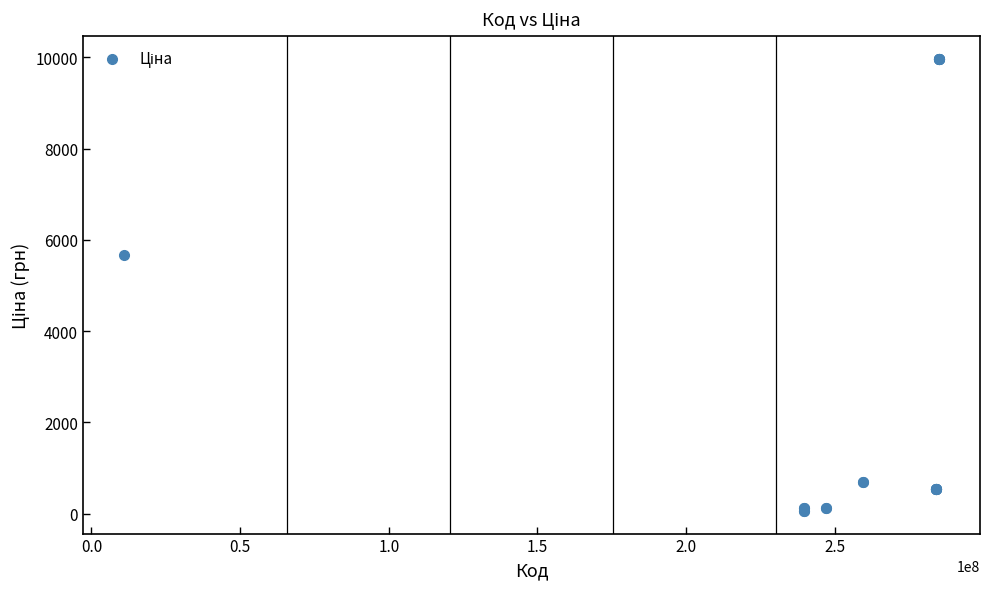

What Y value in the scatter plot is closest to 5016?

5673.8